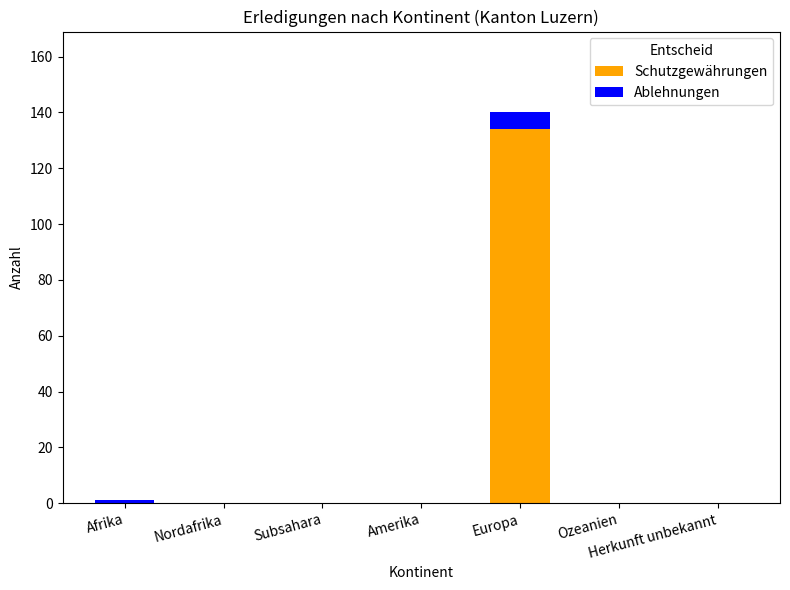

Which category has the highest value in the Schutzgewährungen series?

Europa